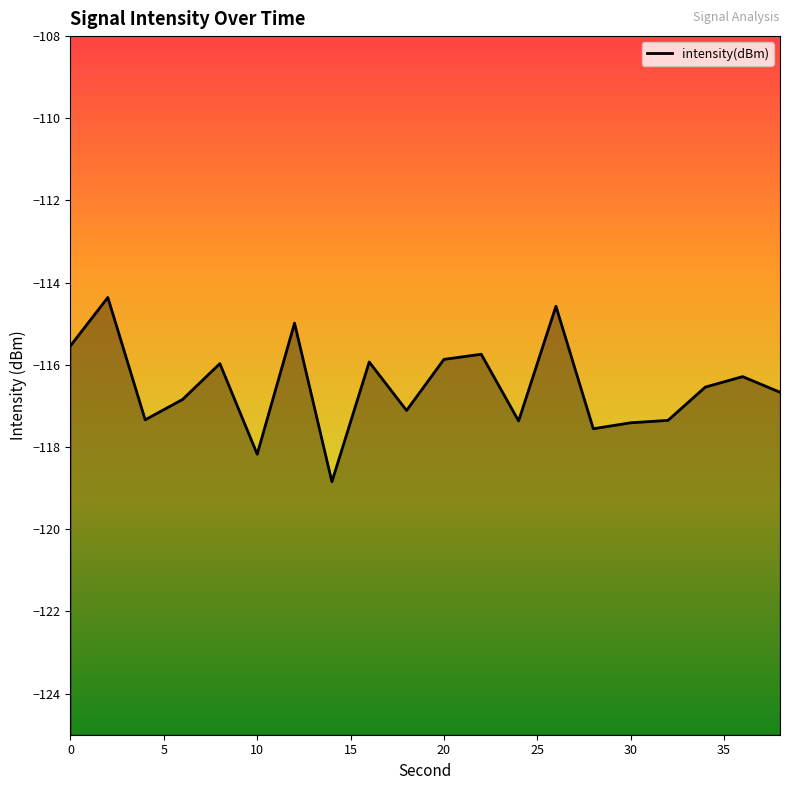

True or false: the data shows -115.9 at 20.

True